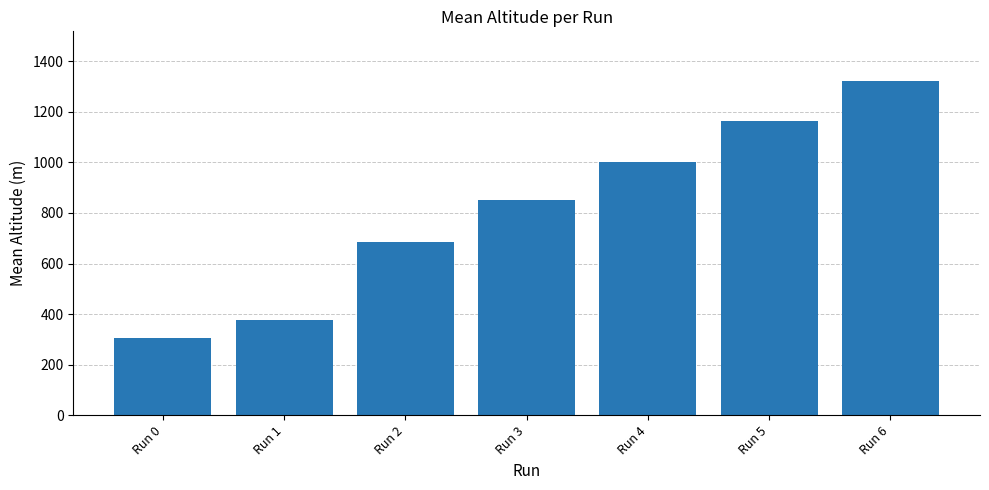

Count the number of categories in the chart.

7